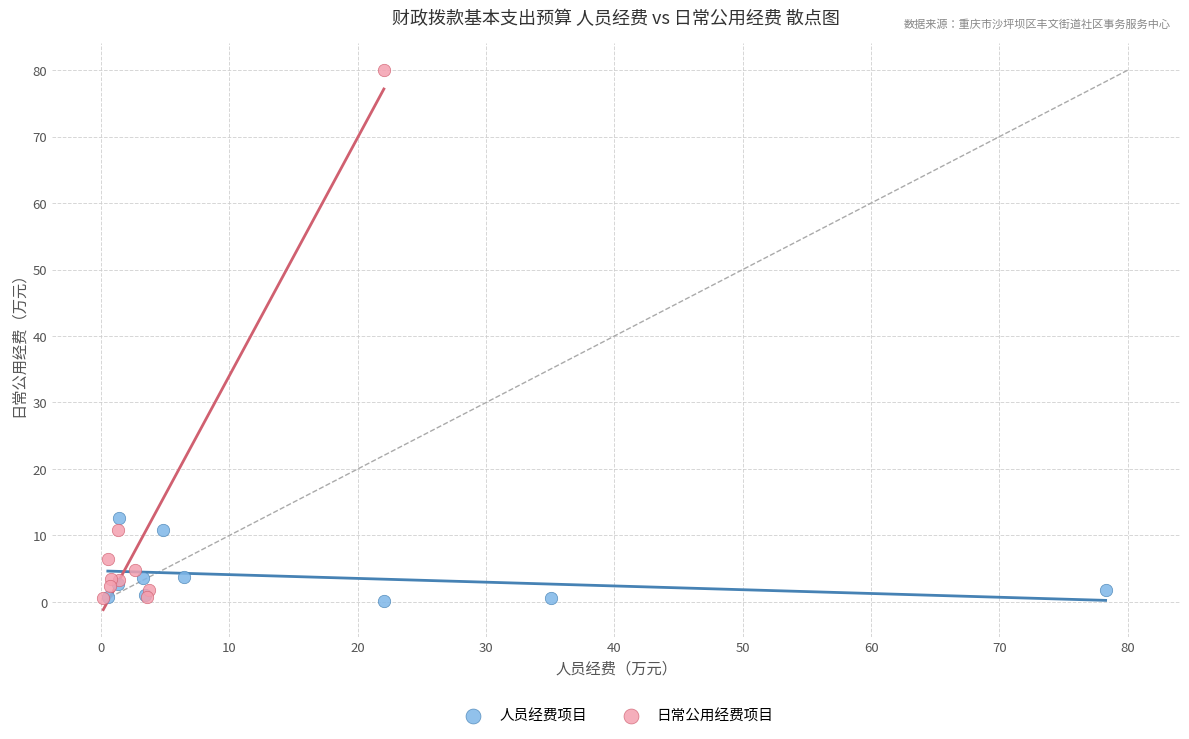

Which series has the largest Y range (max minus min)?

日常公用经费项目